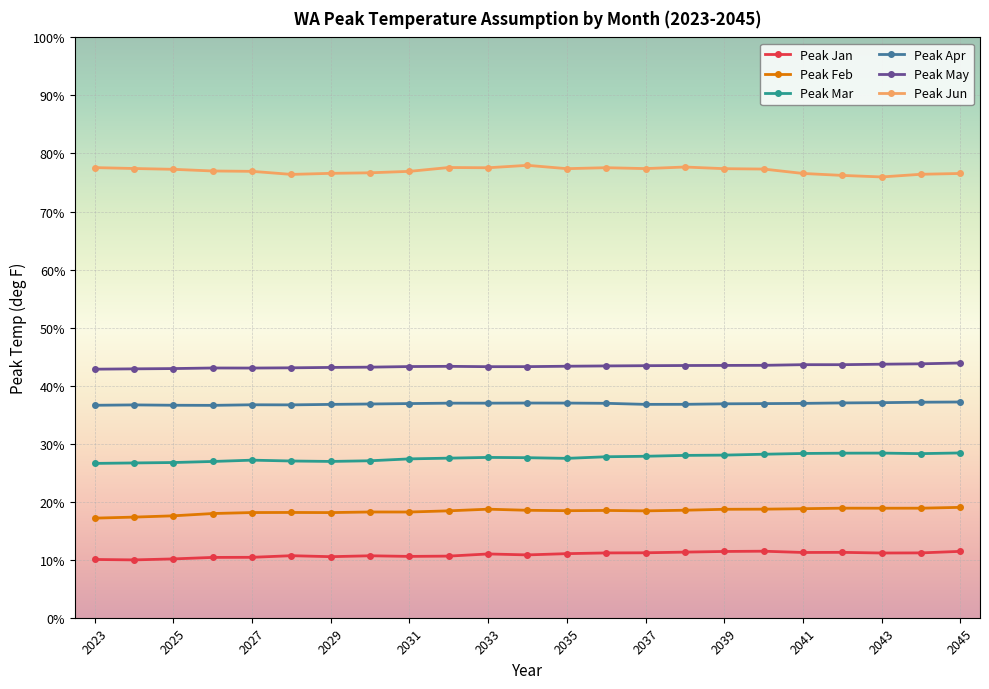

What is the maximum value shown in the chart?

78.0